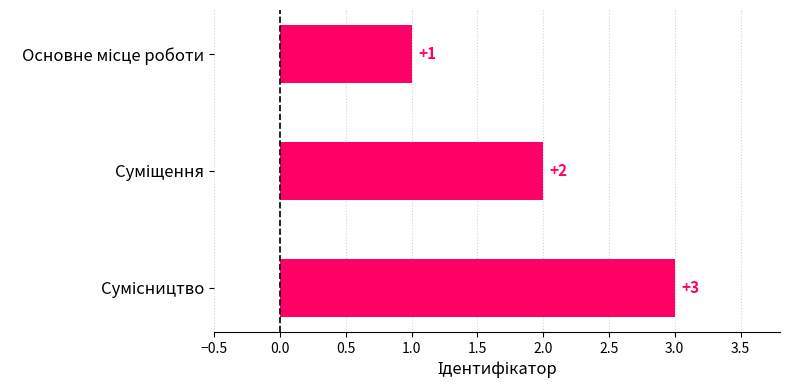

What is the value of the 3rd bar from the top?

3